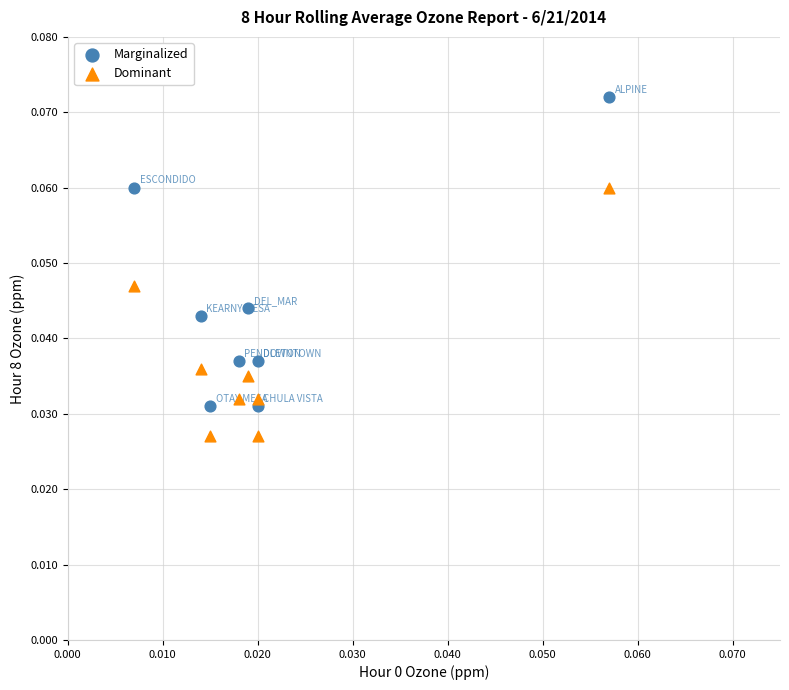

Which series has the widest spread of Y values?

Marginalized